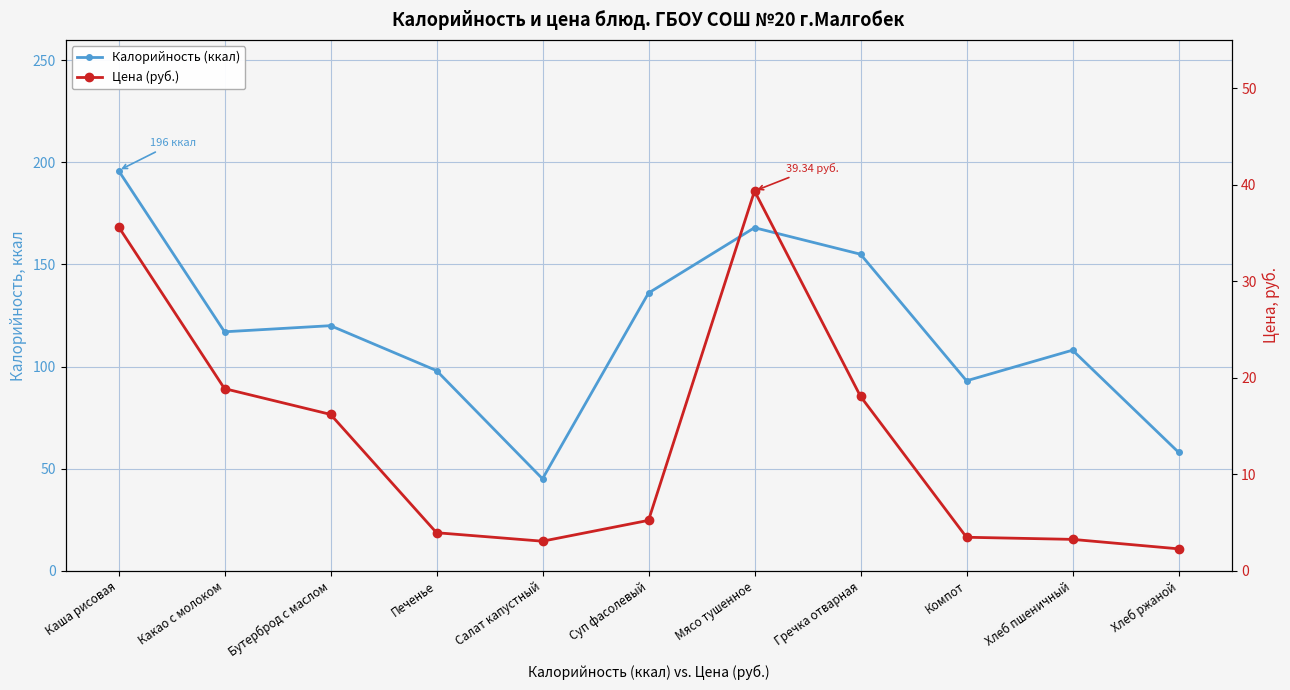

Reading left to right, transcribe all the data shown in this chart.

Калорийность (ккал): Каша рисовая=196.0	Какао с молоком=117.0	Бутерброд с маслом=120.0	Печенье=98.0	Салат капустный=45.0	Суп фасолевый=136.0	Мясо тушенное=168.0	Гречка отварная=155.0	Компот=93.0	Хлеб пшеничный=108.0	Хлеб ржаной=58.0
Цена (руб.): Каша рисовая=35.6	Какао с молоком=18.9	Бутерброд с маслом=16.2	Печенье=3.9	Салат капустный=3.0	Суп фасолевый=5.2	Мясо тушенное=39.3	Гречка отварная=18.1	Компот=3.5	Хлеб пшеничный=3.2	Хлеб ржаной=2.3